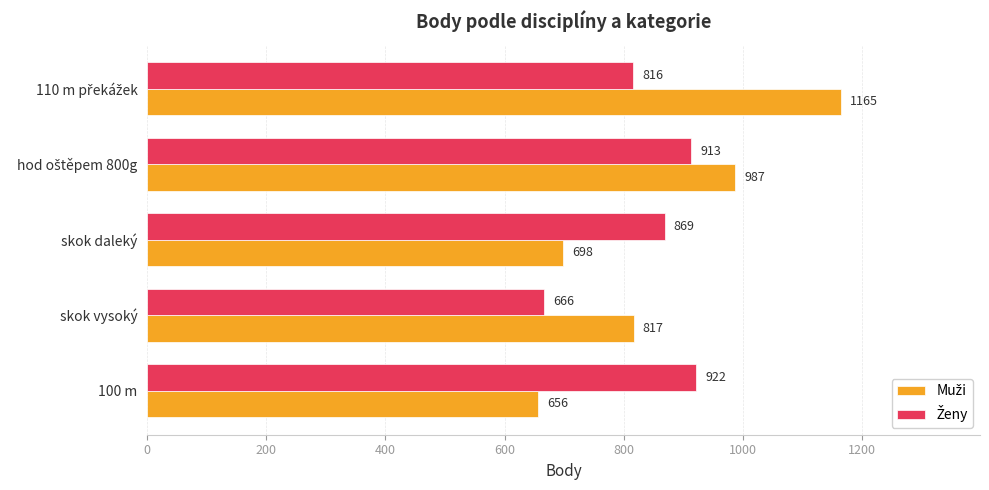

What is the difference between the highest and lowest values at skok daleký?

171